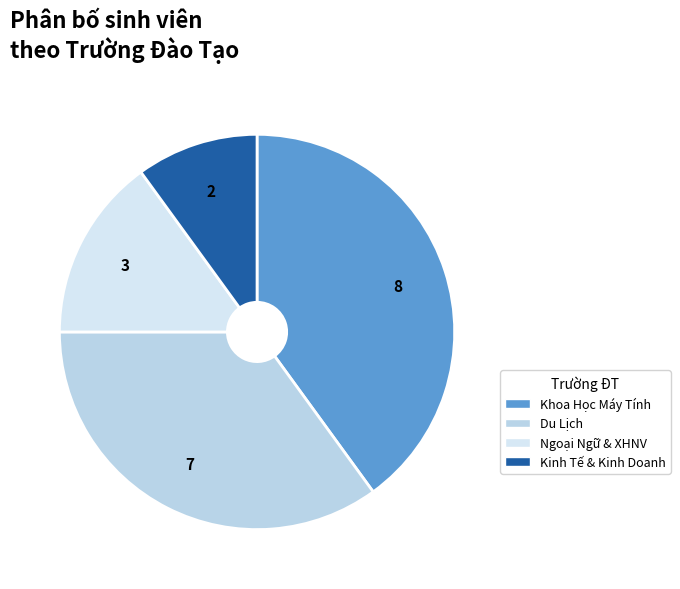

How many slices are in this pie chart?

4